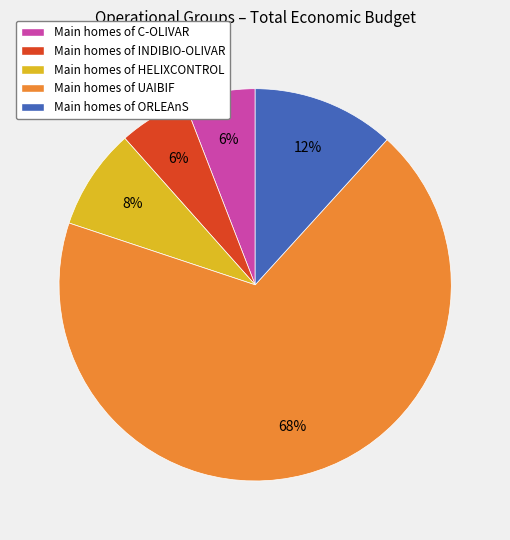

To the nearest percent, what is the average slice percentage?

20%